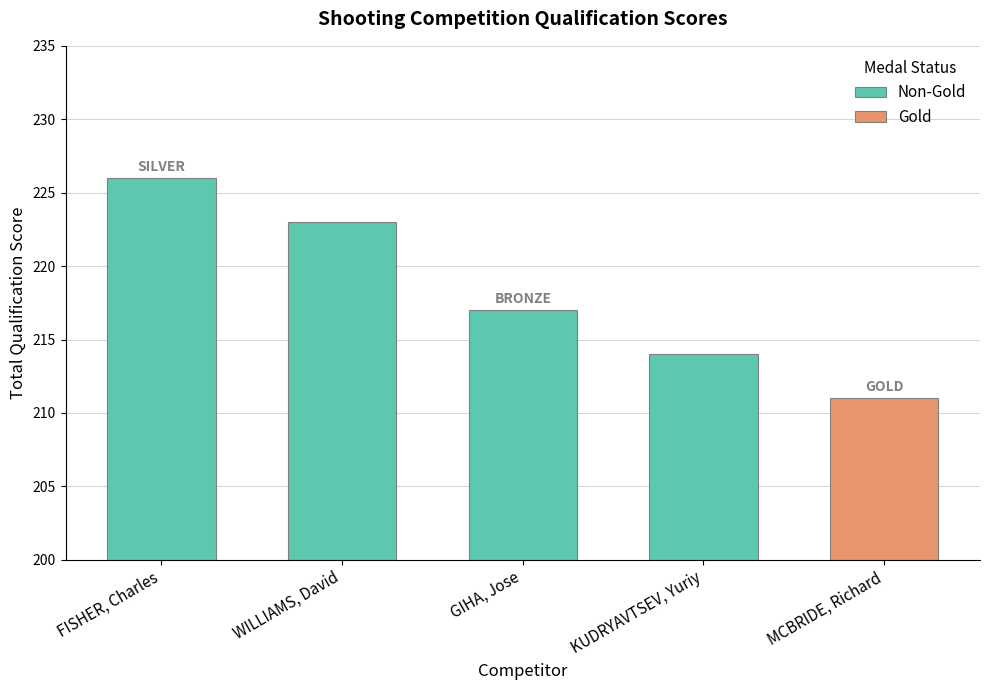

What is the difference between the maximum and second lowest values in the Non-Gold series?

9